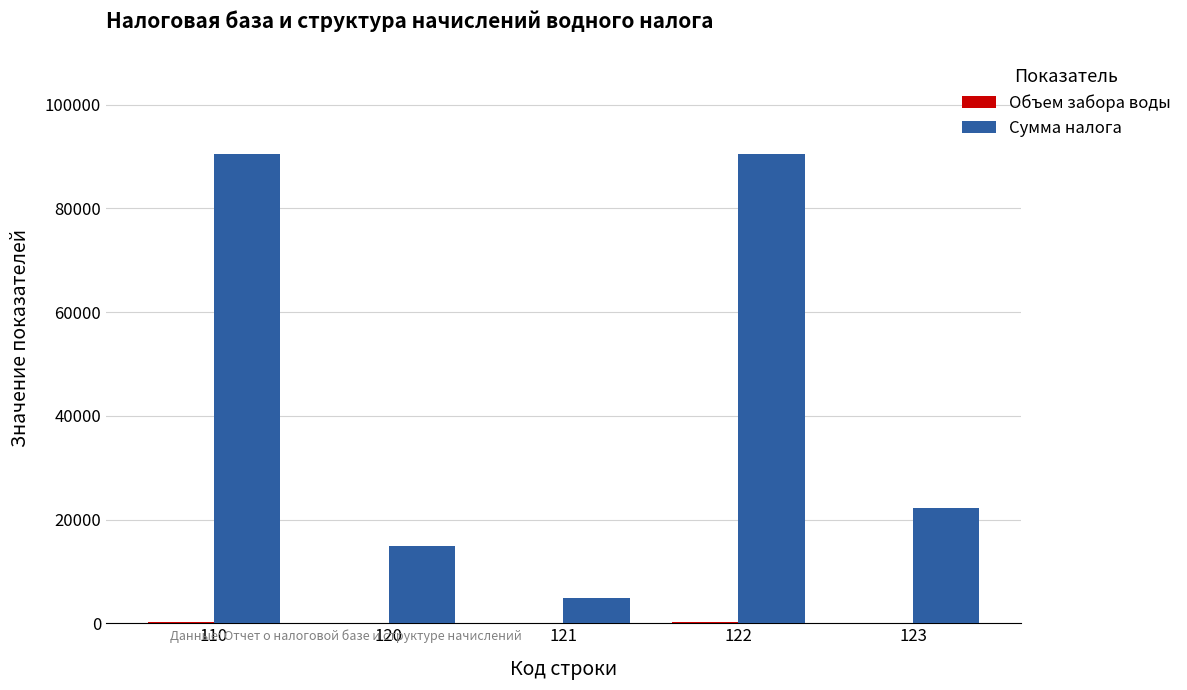

Which series changed the most between 110 and 121?

Сумма налога